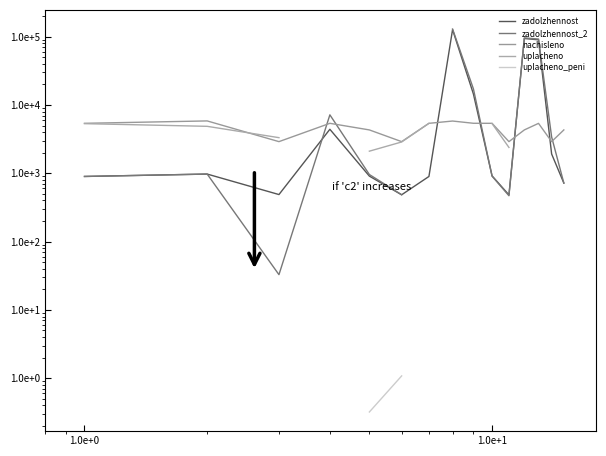

What is the label of the 12th point from the right?

1.0e+1